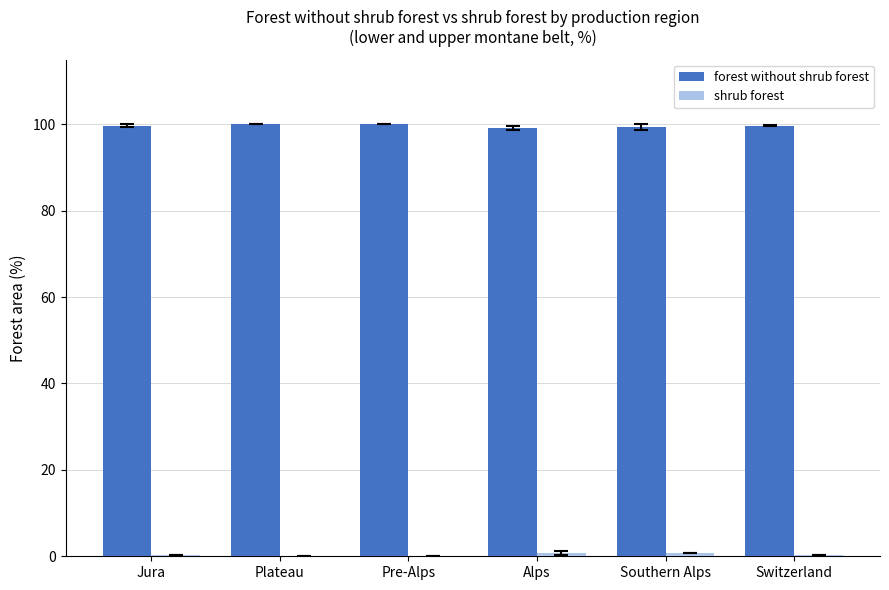

How many groups of bars are there?

6